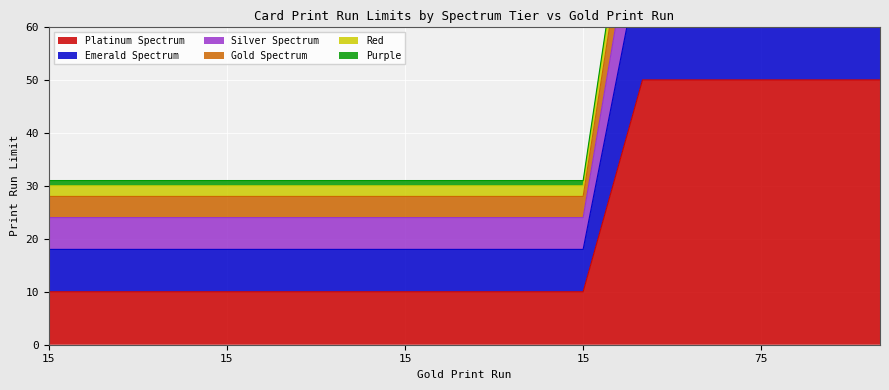

What is the difference between the maximum and minimum values in the Red series?

75